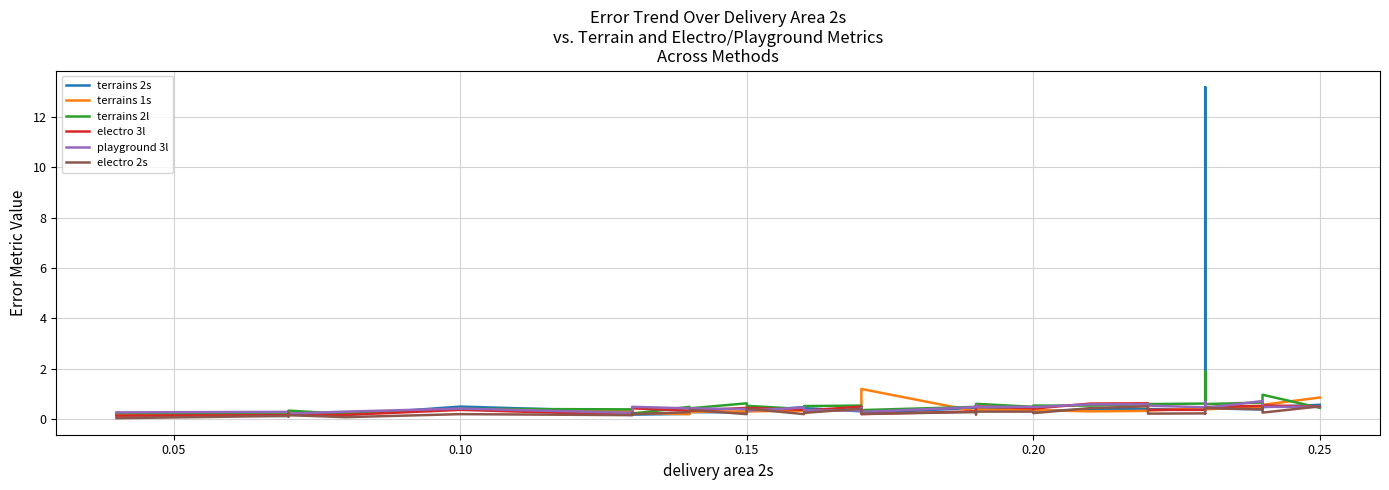

How many data points does each series have?

38